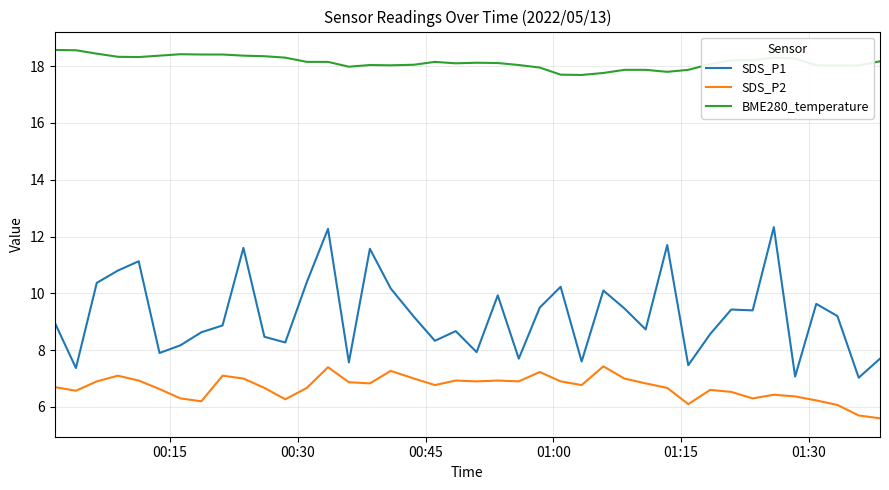

Does the chart have visible grid lines?

Yes